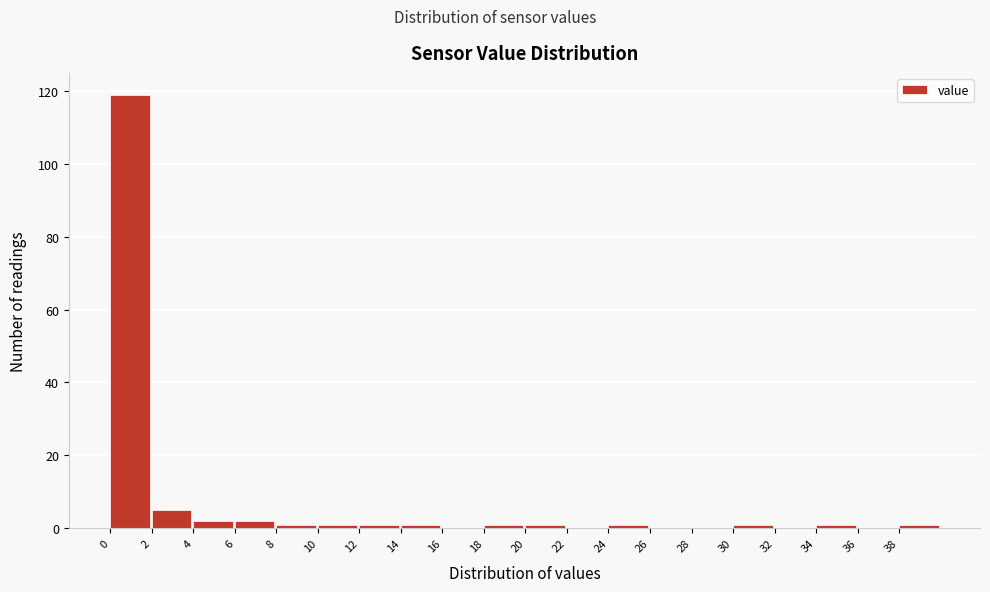

Reading left to right, transcribe this chart: for each bar, give the range it covers on the x-axis and its height. The values are not printed on the chart, so give them approximately, as read against the axis.

0 to 2: 120
2 to 4: 6
4 to 6: 2
6 to 8: 2
8 to 10: under 2
10 to 12: under 2
12 to 14: under 2
14 to 16: under 2
16 to 18: 0
18 to 20: under 2
20 to 22: under 2
22 to 24: 0
24 to 26: under 2
26 to 28: 0
28 to 30: 0
30 to 32: under 2
32 to 34: 0
34 to 36: under 2
36 to 38: 0
38 to 40: under 2